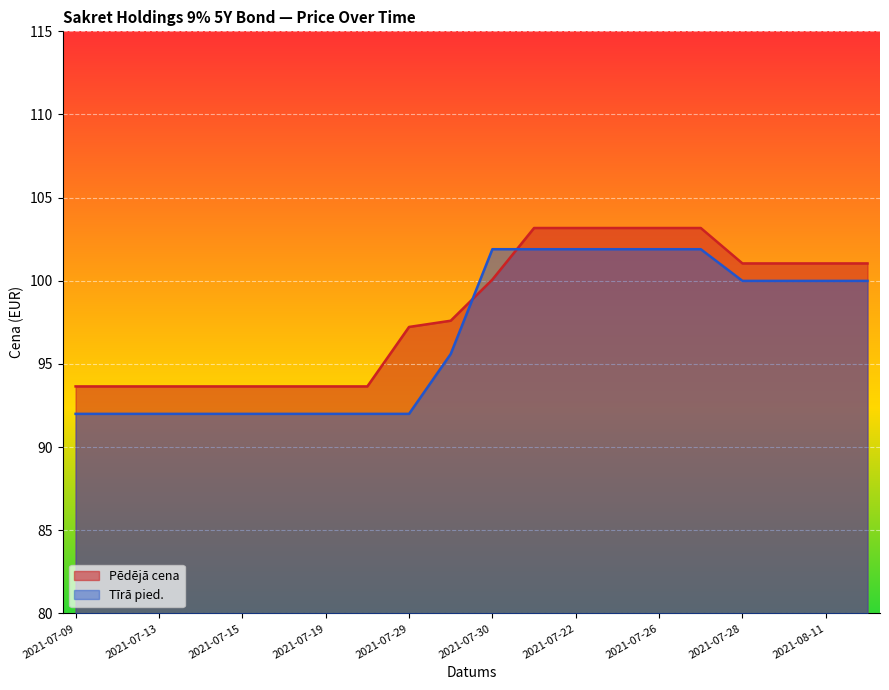

Reading left to right, extract all data points from this chart.

Pēdējā cena: 2021-07-09=93.7	2021-07-12=93.7	2021-07-13=93.7	2021-07-14=93.7	2021-07-15=93.7	2021-07-16=93.7	2021-07-19=93.7	2021-07-20=93.7	2021-07-29=97.2	2021-08-02=97.6	2021-07-30=100.1	2021-07-21=103.2	2021-07-22=103.2	2021-07-23=103.2	2021-07-26=103.2	2021-07-27=103.2	2021-07-28=101.0	2021-08-09=101.0	2021-08-11=101.0	2021-08-12=101.0
Tīrā pied.: 2021-07-09=92.0	2021-07-12=92.0	2021-07-13=92.0	2021-07-14=92.0	2021-07-15=92.0	2021-07-16=92.0	2021-07-19=92.0	2021-07-20=92.0	2021-07-29=92.0	2021-08-02=95.6	2021-07-30=101.9	2021-07-21=101.9	2021-07-22=101.9	2021-07-23=101.9	2021-07-26=101.9	2021-07-27=101.9	2021-07-28=100.0	2021-08-09=100.0	2021-08-11=100.0	2021-08-12=100.0